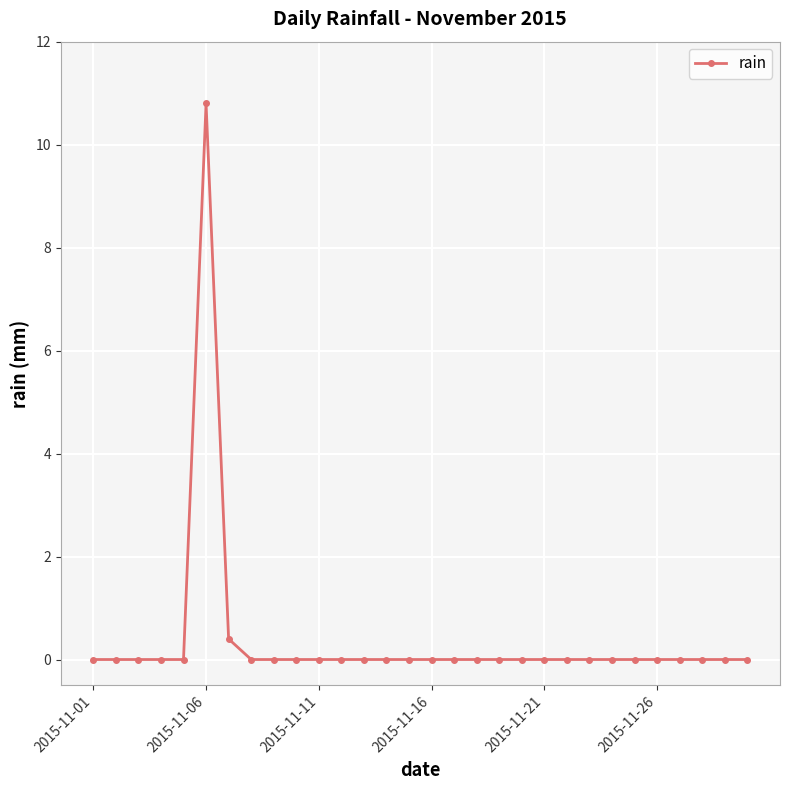

What is the value of the 6th point from the left?

10.8